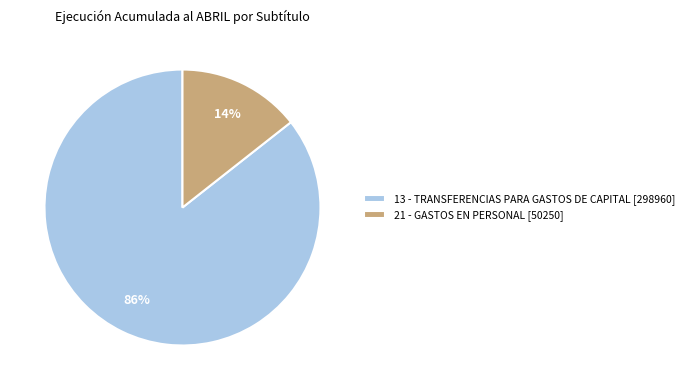

True or false: 13 - TRANSFERENCIAS PARA GASTOS DE CAPITAL [298960] accounts for 86% of the total.

True